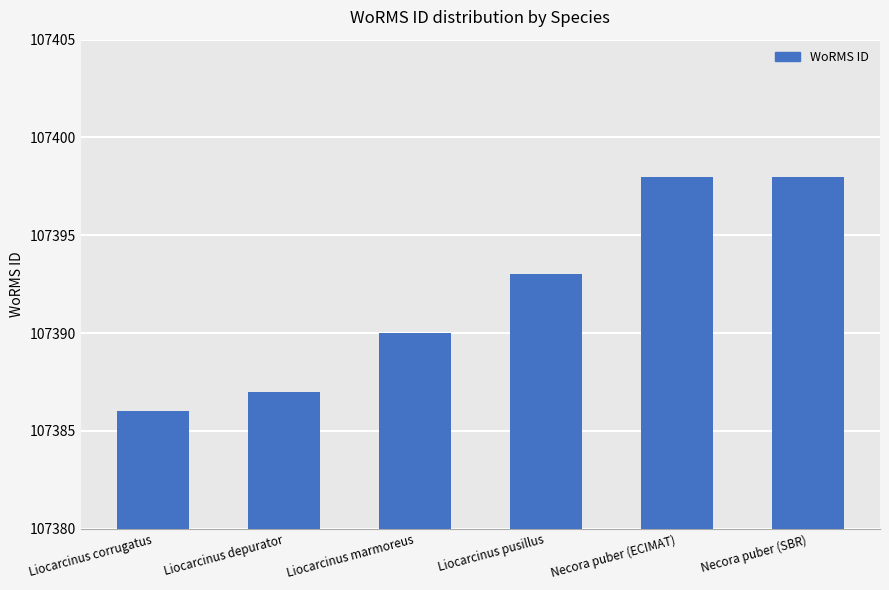

True or false: the data shows 178384 at Liocarcinus marmoreus.

False